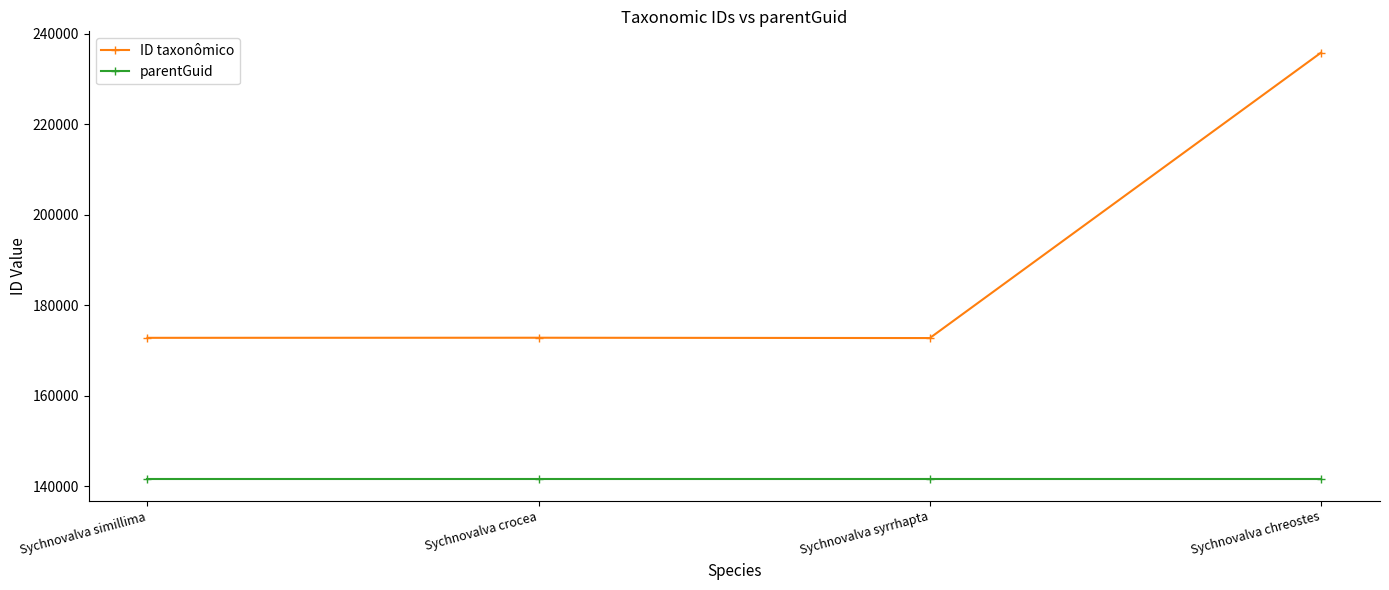

What is the lowest value of the parentGuid series?

141537